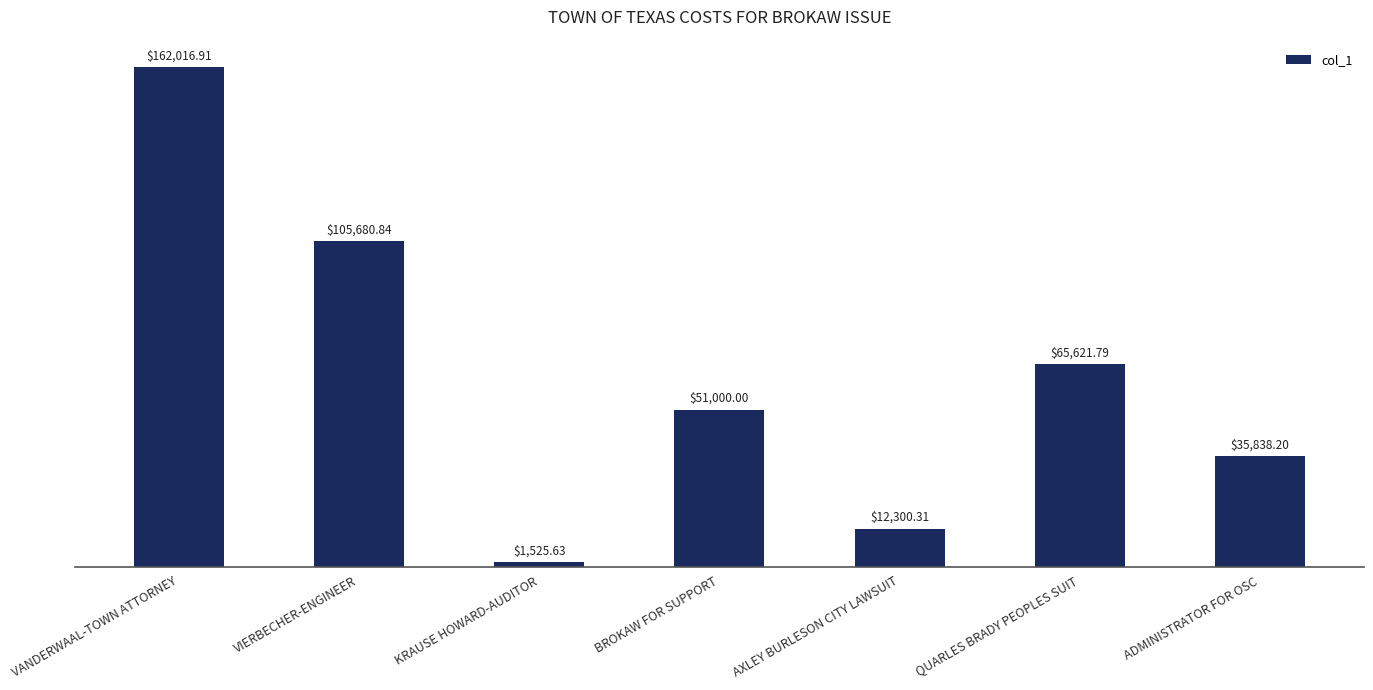

Rank the categories by value from highest to lowest.

VANDERWAAL-TOWN ATTORNEY, VIERBECHER-ENGINEER, QUARLES BRADY PEOPLES SUIT, BROKAW FOR SUPPORT, ADMINISTRATOR FOR OSC, AXLEY BURLESON CITY LAWSUIT, KRAUSE HOWARD-AUDITOR